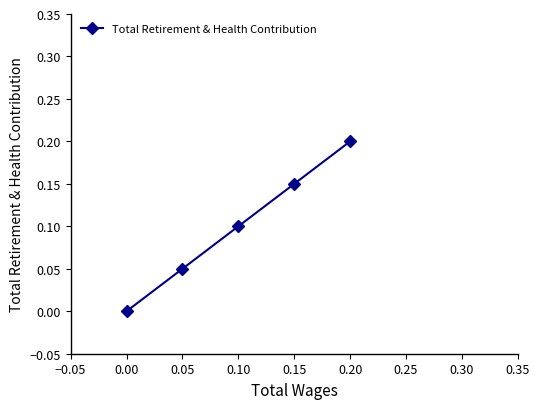

What is the difference between the maximum and minimum values?

0.2